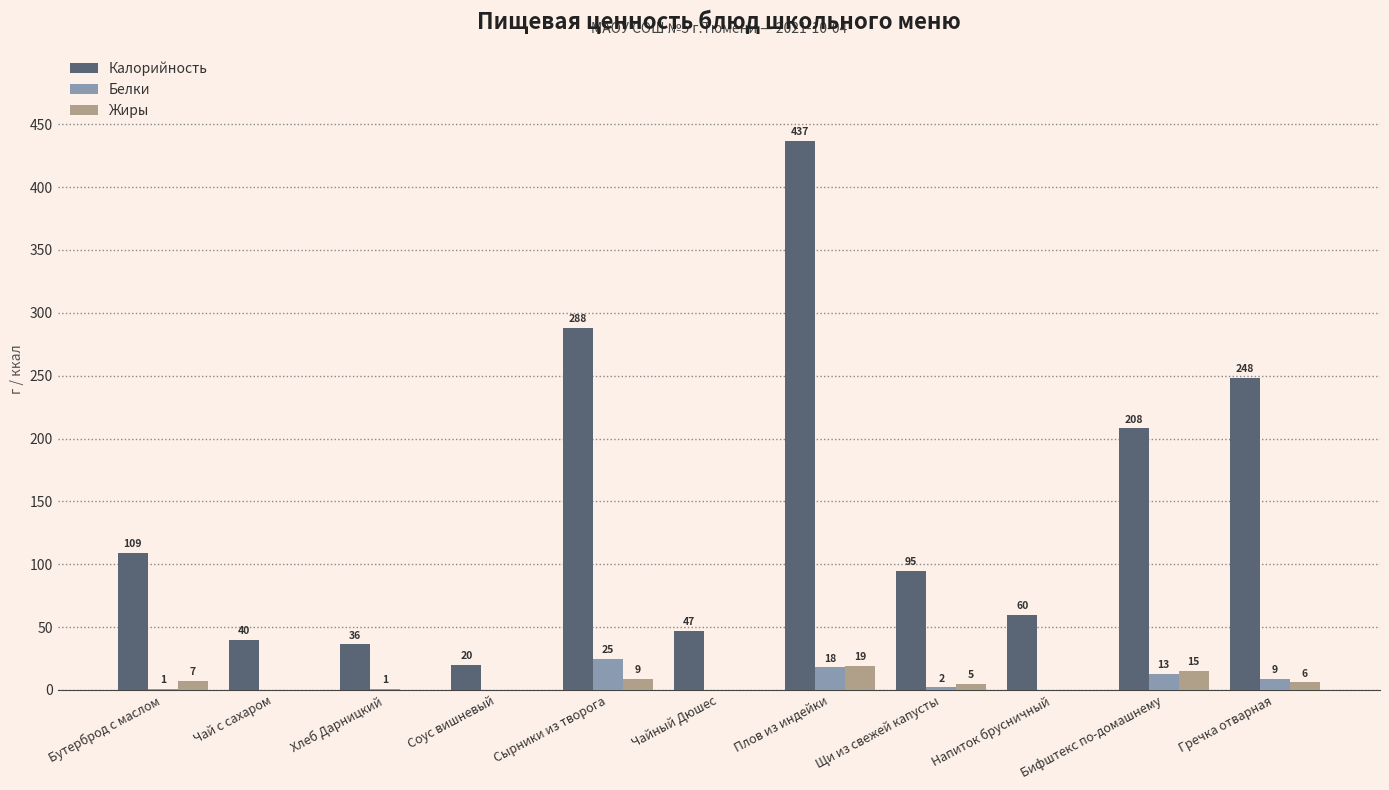

What is the maximum value shown in the chart?

437.0